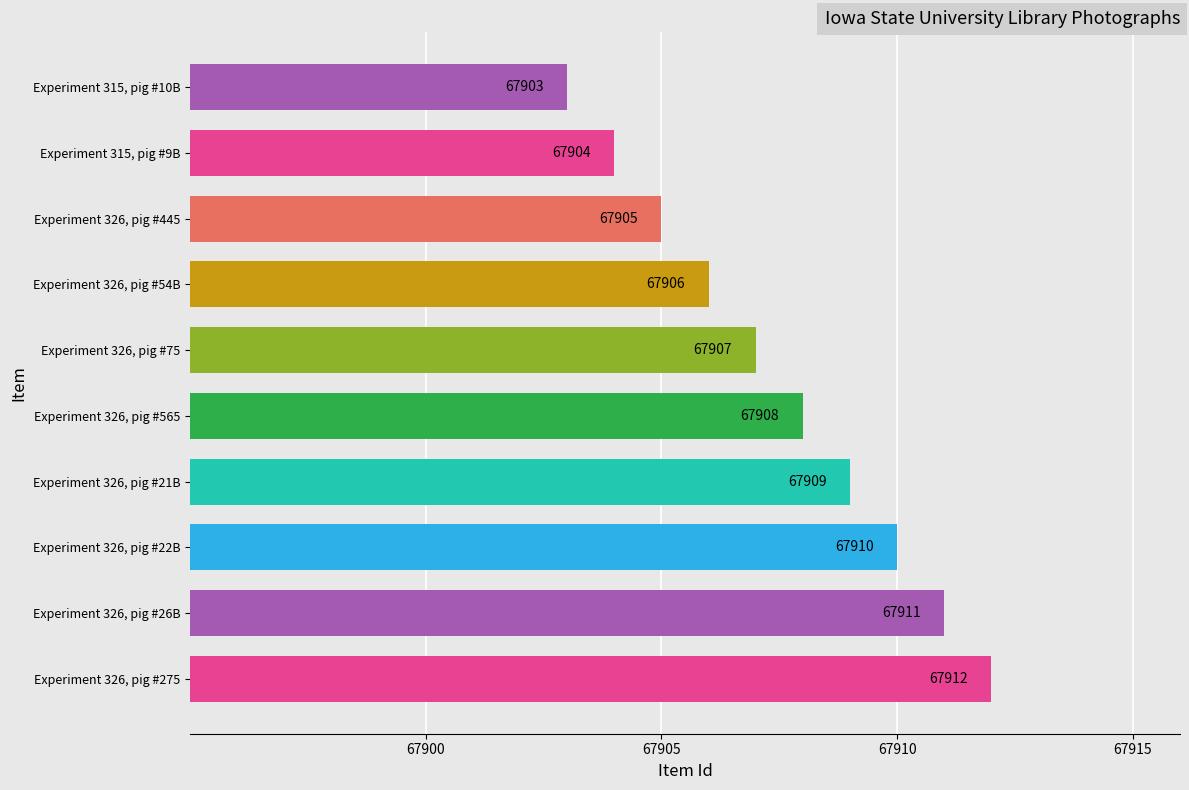

At which label is the value closest to 67907?

Experiment 326, pig #75